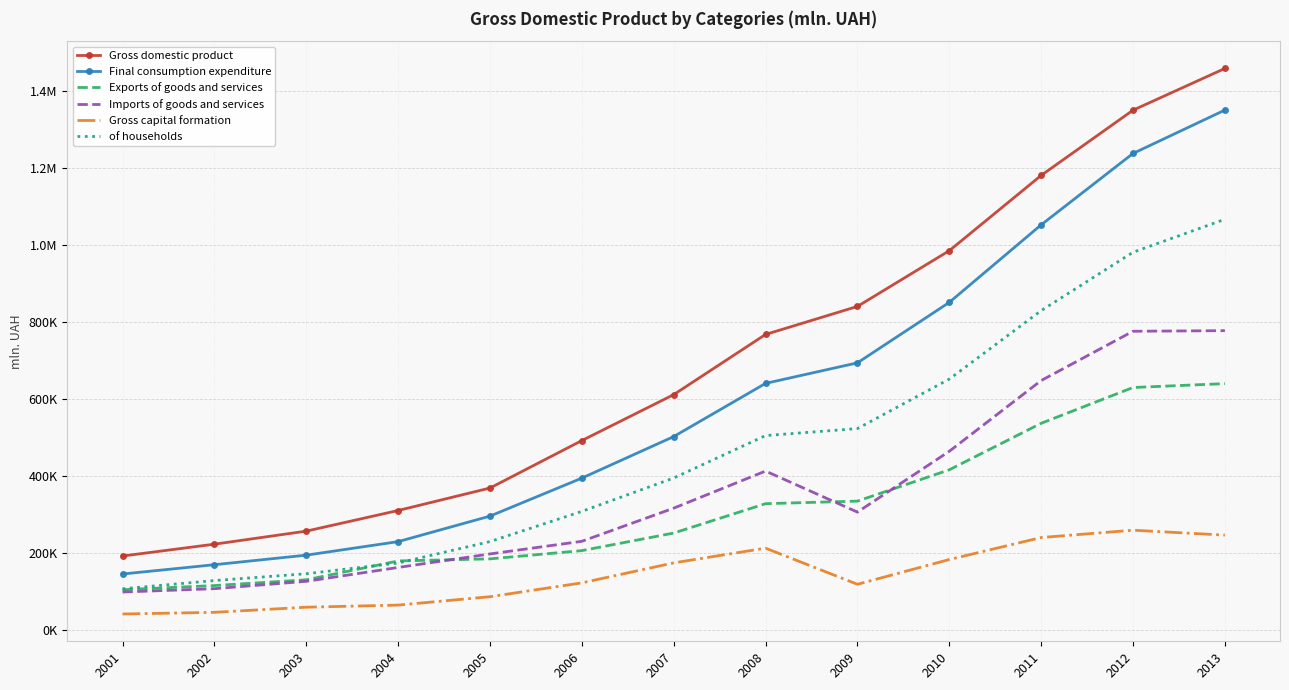

What are all the series names shown in the legend?

Gross domestic product, Final consumption expenditure, Exports of goods and services, Imports of goods and services, Gross capital formation, of households